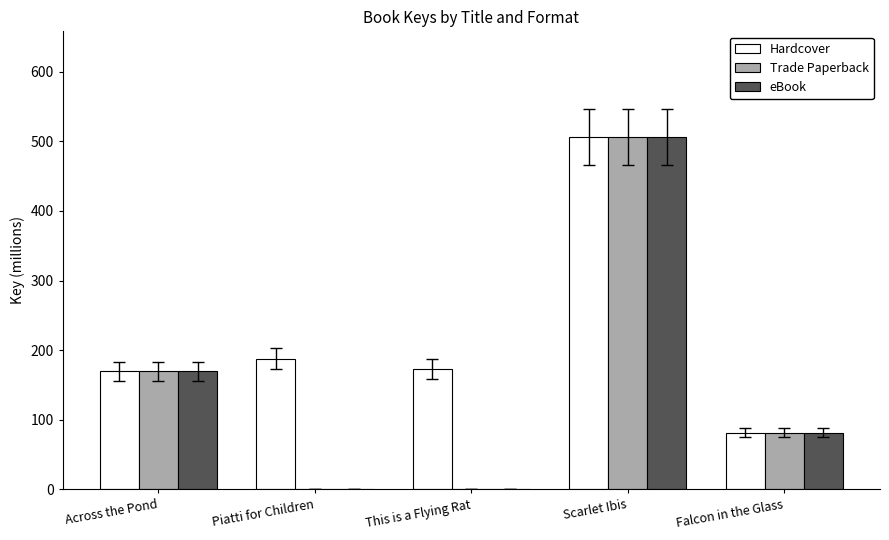

Which category has the highest value across all series?

Scarlet Ibis